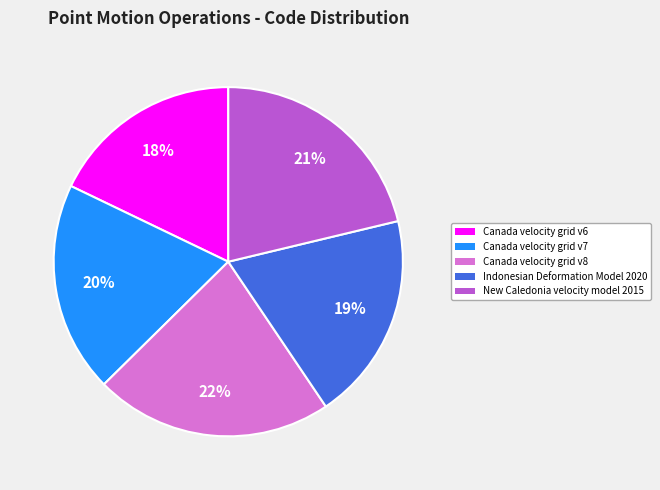

Is it true that Canada velocity grid v6 is 11% of the pie?

False